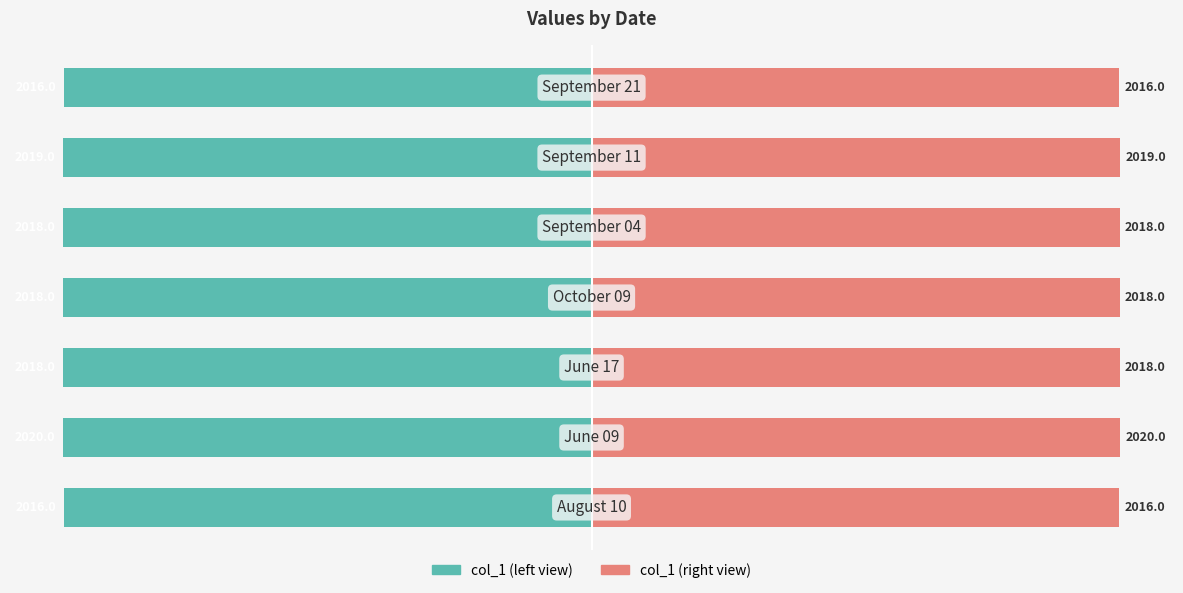

What is the maximum value shown in the chart?

2020